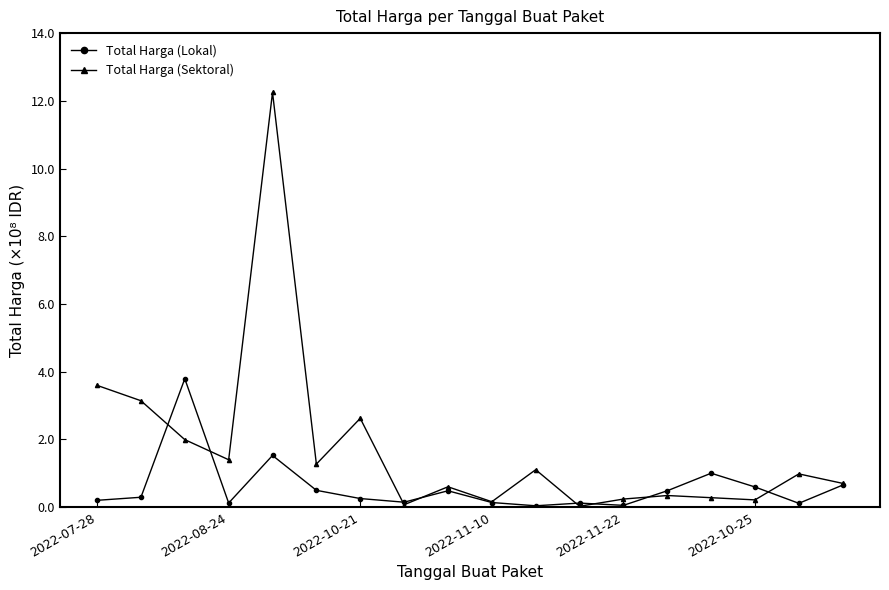

What is the value of the Total Harga (Lokal) point at the 18th from the left?

0.7